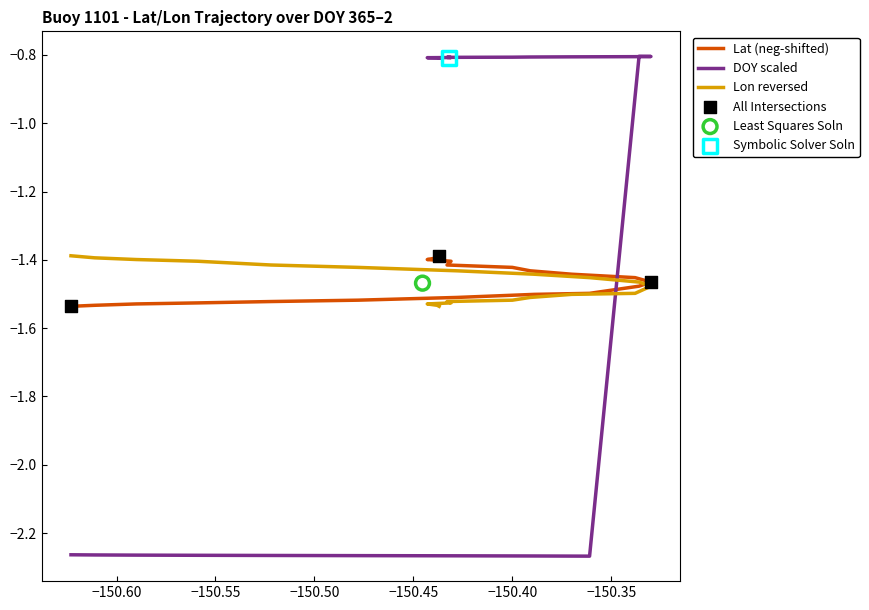

At how many categories does at least one series exceed -1?

11